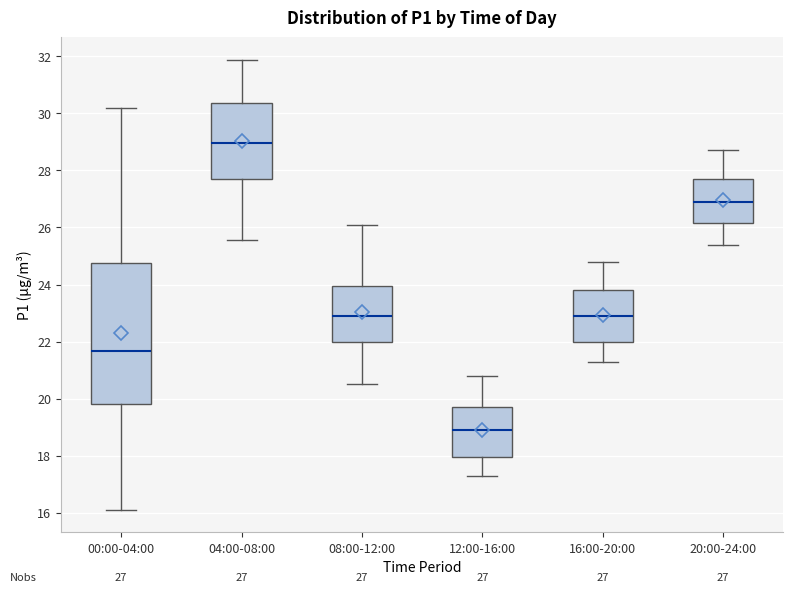

Which box's median line is the lowest?

12:00-16:00